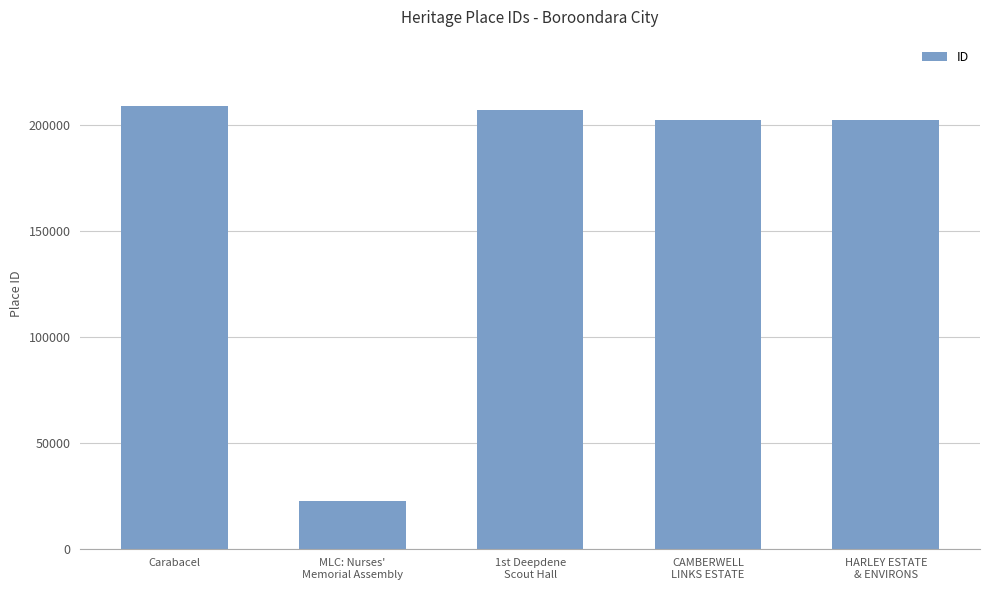

The chart shows a value of 208880 at Carabacel. True or false?

True